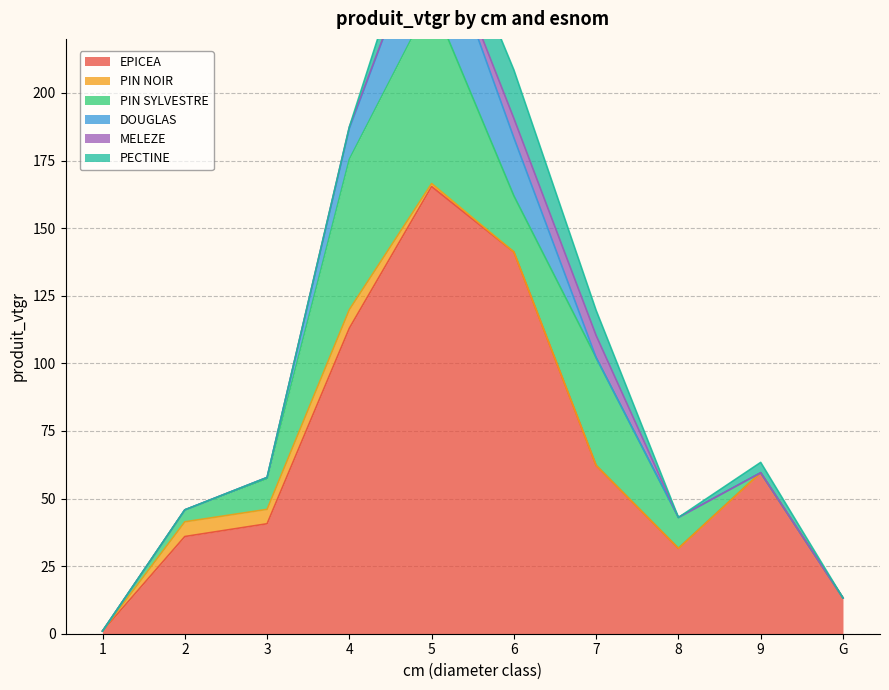

Does the chart have visible grid lines?

Yes